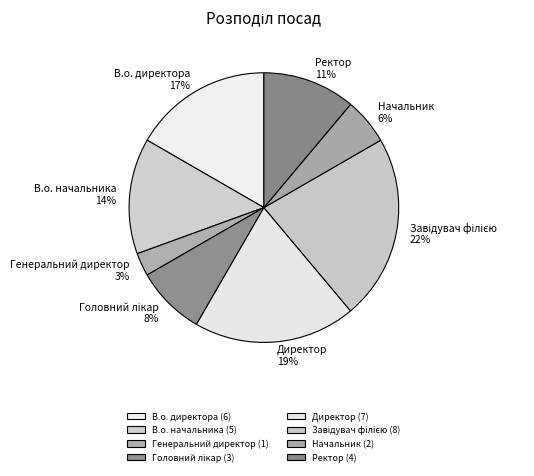

Does Ректор 11% represent more than half of the total?

No